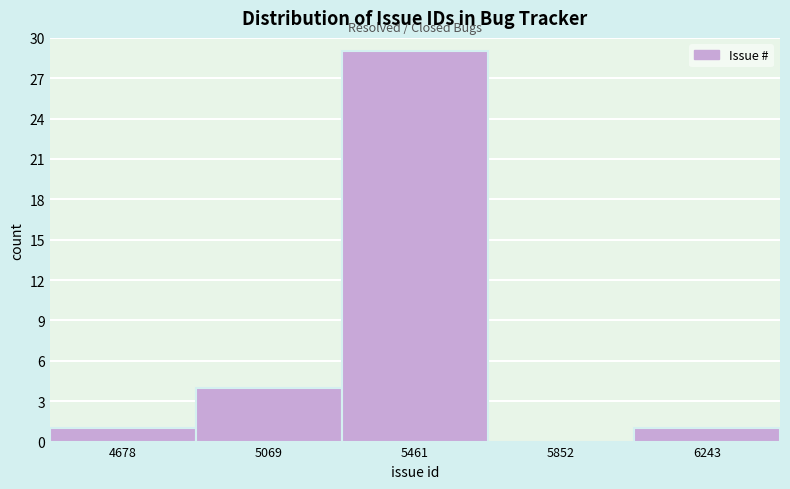

What is the height of the bar covering 5250 to 5650 on the x-axis? Neither the bar edges nor the heights are printed on the chart, so give them approximately, as read against the axes.

29